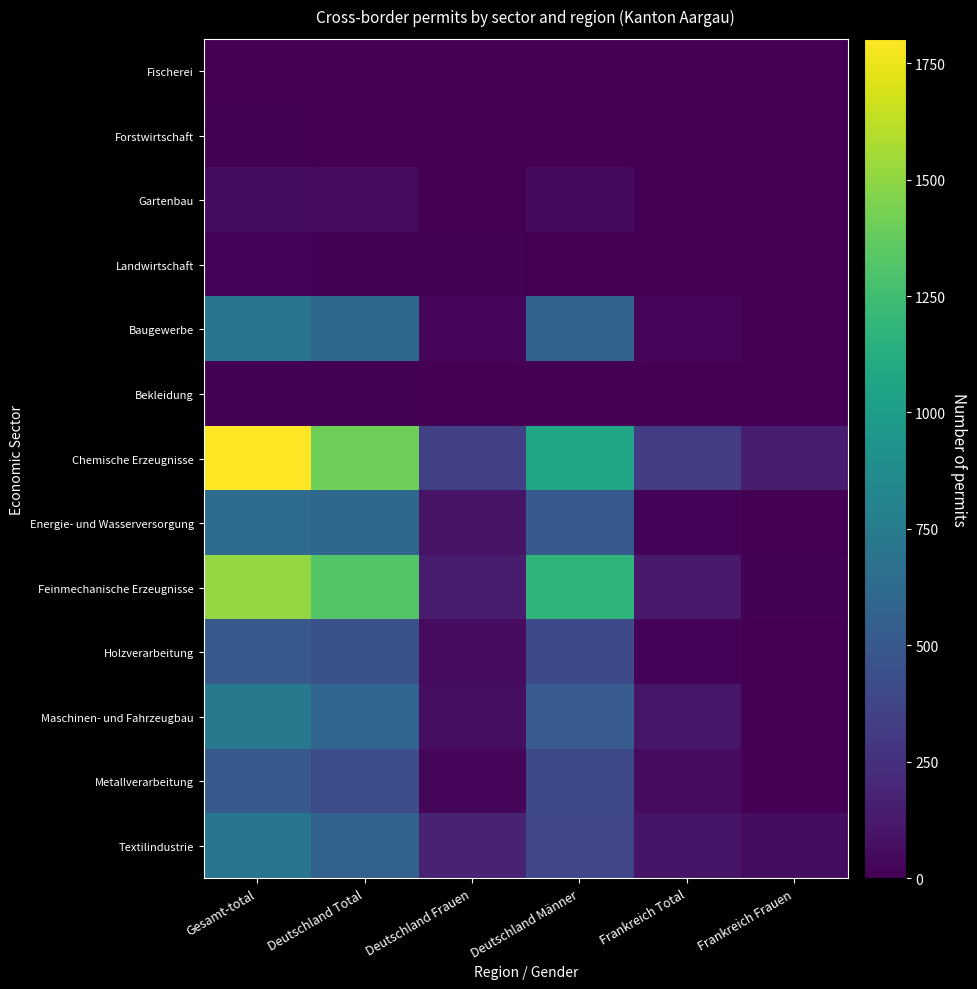

Reading left to right, what are all the values shown in this chart?

Fischerei: Gesamt-total=3	Deutschland Total=3	Deutschland Frauen=1	Deutschland Männer=2	Frankreich Total=0	Frankreich Frauen=0
Forstwirtschaft: Gesamt-total=8	Deutschland Total=6	Deutschland Frauen=0	Deutschland Männer=6	Frankreich Total=2	Frankreich Frauen=0
Gartenbau: Gesamt-total=58	Deutschland Total=50	Deutschland Frauen=7	Deutschland Männer=43	Frankreich Total=4	Frankreich Frauen=0
Landwirtschaft: Gesamt-total=15	Deutschland Total=14	Deutschland Frauen=11	Deutschland Männer=3	Frankreich Total=0	Frankreich Frauen=0
Baugewerbe: Gesamt-total=698	Deutschland Total=604	Deutschland Frauen=28	Deutschland Männer=576	Frankreich Total=34	Frankreich Frauen=0
Bekleidung: Gesamt-total=13	Deutschland Total=9	Deutschland Frauen=4	Deutschland Männer=5	Frankreich Total=4	Frankreich Frauen=4
Chemische Erzeugnisse: Gesamt-total=1802	Deutschland Total=1406	Deutschland Frauen=339	Deutschland Männer=1067	Frankreich Total=323	Frankreich Frauen=145
Energie- und Wasserversorgung: Gesamt-total=629	Deutschland Total=603	Deutschland Frauen=93	Deutschland Männer=510	Frankreich Total=20	Frankreich Frauen=1
Feinmechanische Erzeugnisse: Gesamt-total=1510	Deutschland Total=1318	Deutschland Frauen=137	Deutschland Männer=1181	Frankreich Total=121	Frankreich Frauen=10
Holzverarbeitung: Gesamt-total=501	Deutschland Total=449	Deutschland Frauen=52	Deutschland Männer=397	Frankreich Total=17	Frankreich Frauen=1
Maschinen- und Fahrzeugbau: Gesamt-total=730	Deutschland Total=586	Deutschland Frauen=66	Deutschland Männer=520	Frankreich Total=111	Frankreich Frauen=4
Metallverarbeitung: Gesamt-total=512	Deutschland Total=425	Deutschland Frauen=27	Deutschland Männer=398	Frankreich Total=54	Frankreich Frauen=4
Textilindustrie: Gesamt-total=699	Deutschland Total=557	Deutschland Frauen=172	Deutschland Männer=385	Frankreich Total=100	Frankreich Frauen=59